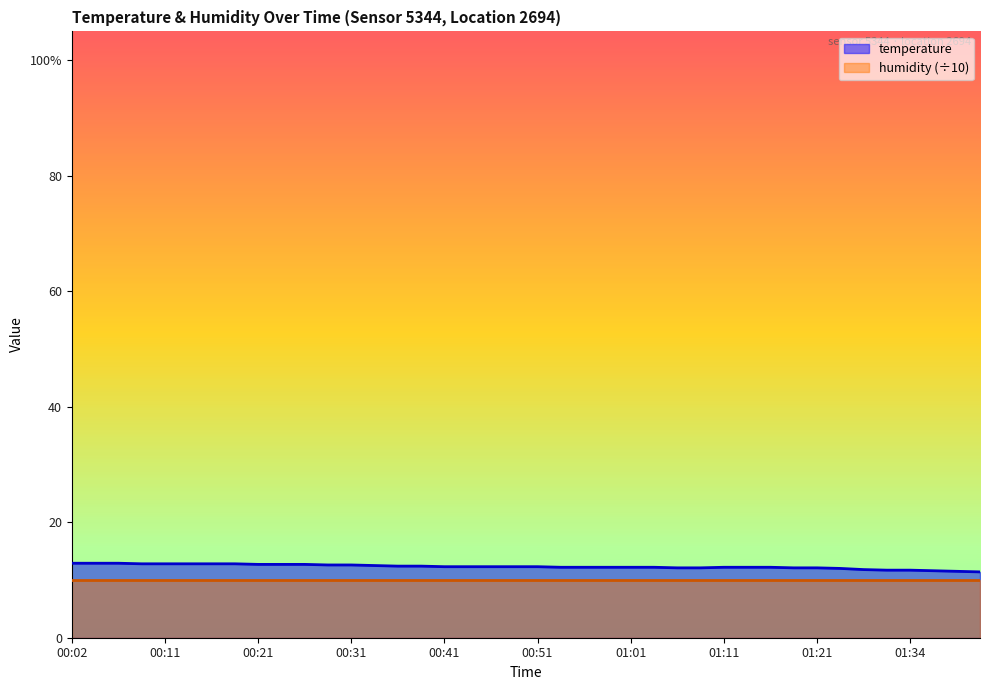

Reading left to right, what are all the values shown in this chart?

00:02=12.9	00:04=12.9	00:07=12.9	00:09=12.8	00:11=12.8	00:14=12.8	00:16=12.8	00:19=12.8	00:21=12.7	00:24=12.7	00:26=12.7	00:29=12.6	00:31=12.6	00:34=12.5	00:36=12.4	00:39=12.4	00:41=12.3	00:43=12.3	00:46=12.3	00:48=12.3	00:51=12.3	00:53=12.2	00:56=12.2	00:58=12.2	01:01=12.2	01:03=12.2	01:06=12.1	01:08=12.1	01:11=12.2	01:13=12.2	01:16=12.2	01:18=12.1	01:21=12.1	01:24=12.0	01:29=11.8	01:31=11.7	01:34=11.7	01:36=11.6	01:39=11.5	01:41=11.4